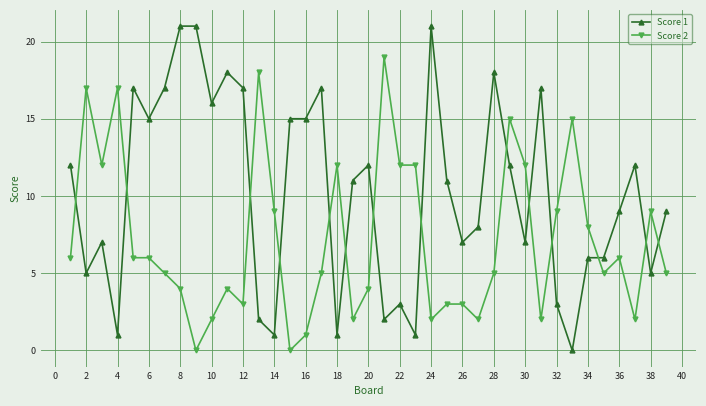

What is the sum of all Score 2 values?

279